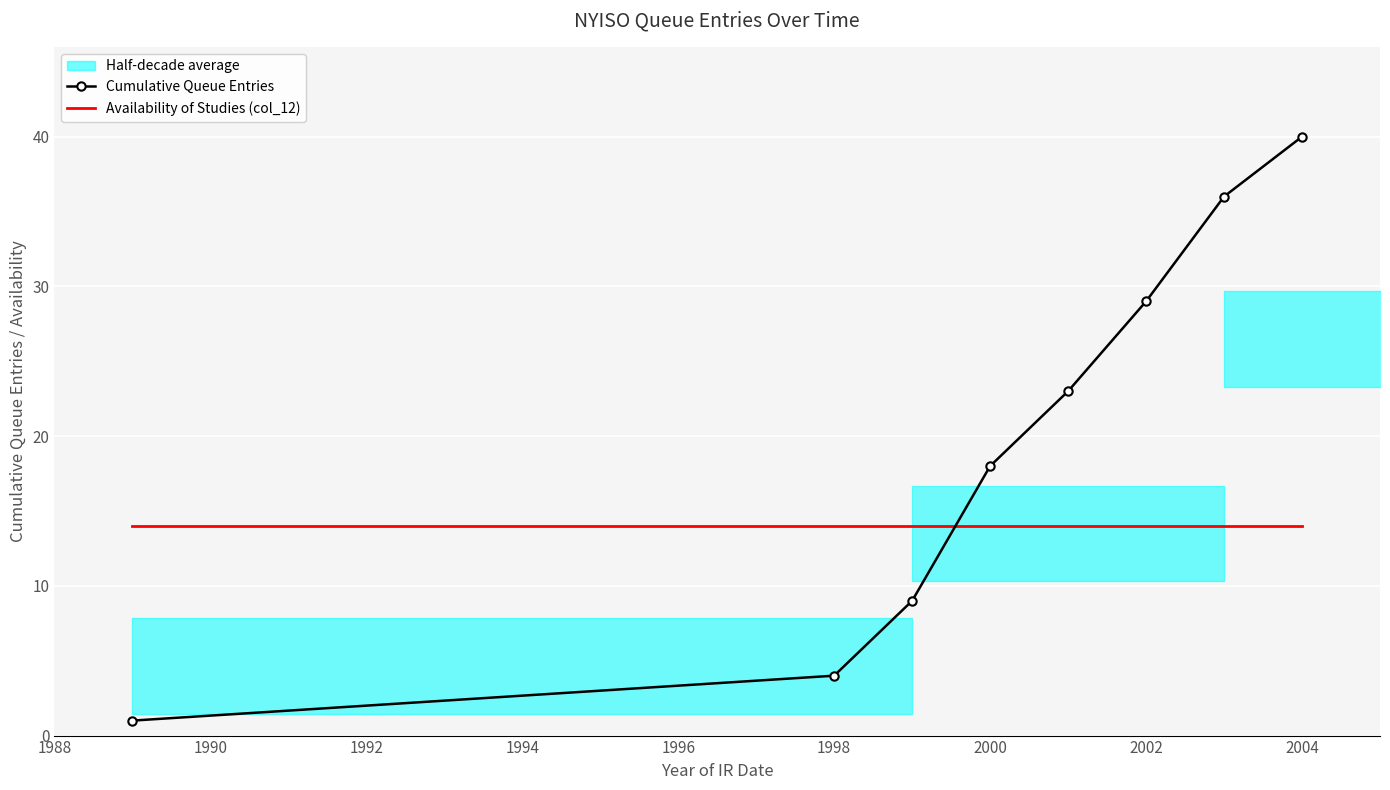

What is the minimum value for Availability of Studies (col_12)?

14